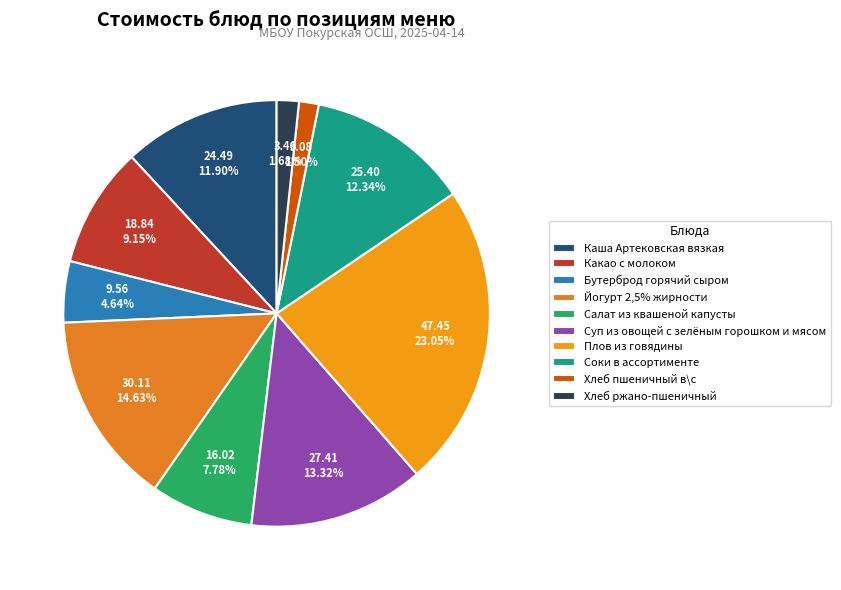

What percentage is NOT represented by Хлеб ржано-пшеничный?

98.3%